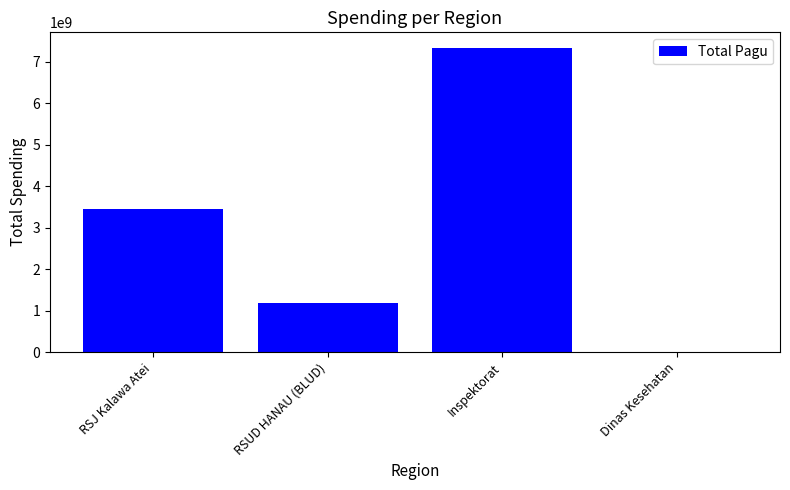

What is the greatest value displayed?

7342431000